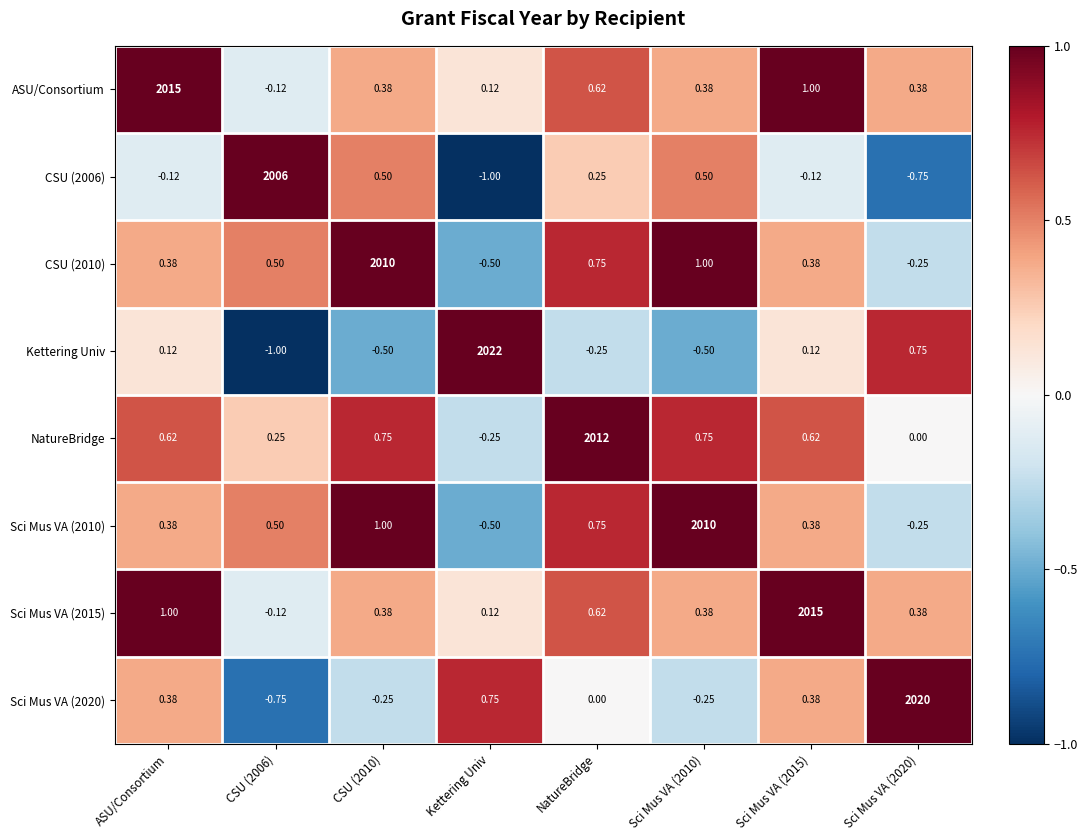

What is the greatest value displayed?

2022.0